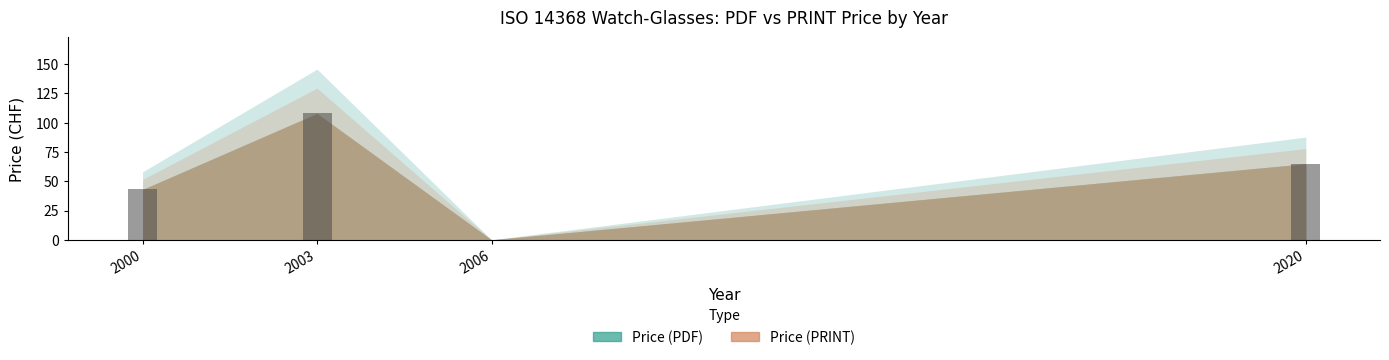

What is the approximate value at 2020?

65